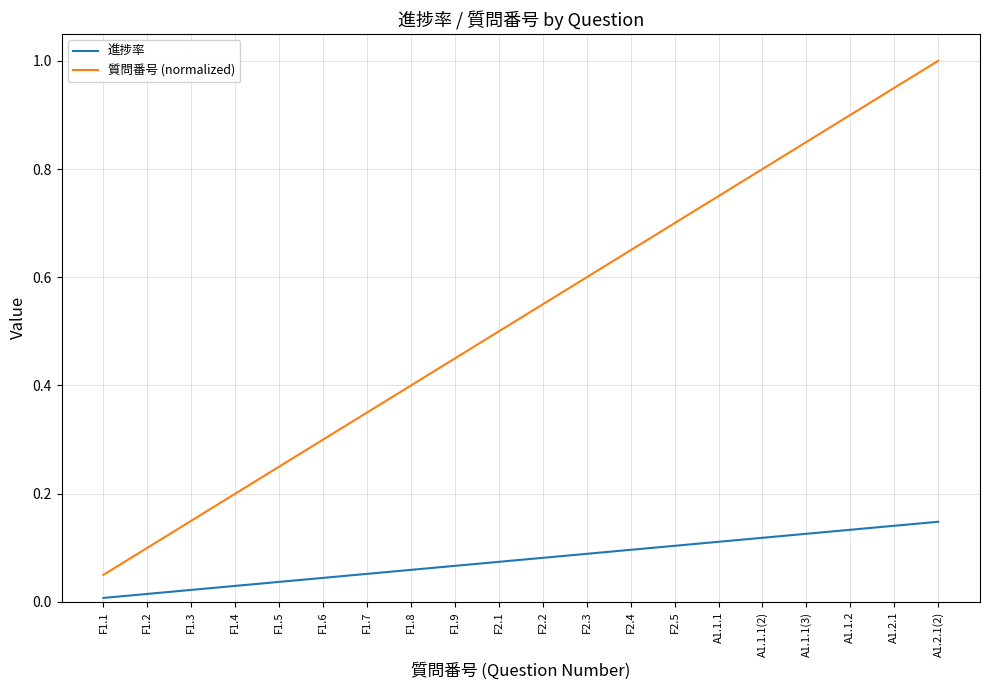

List the series in order of their peak value, lowest first.

進捗率, 質問番号 (normalized)